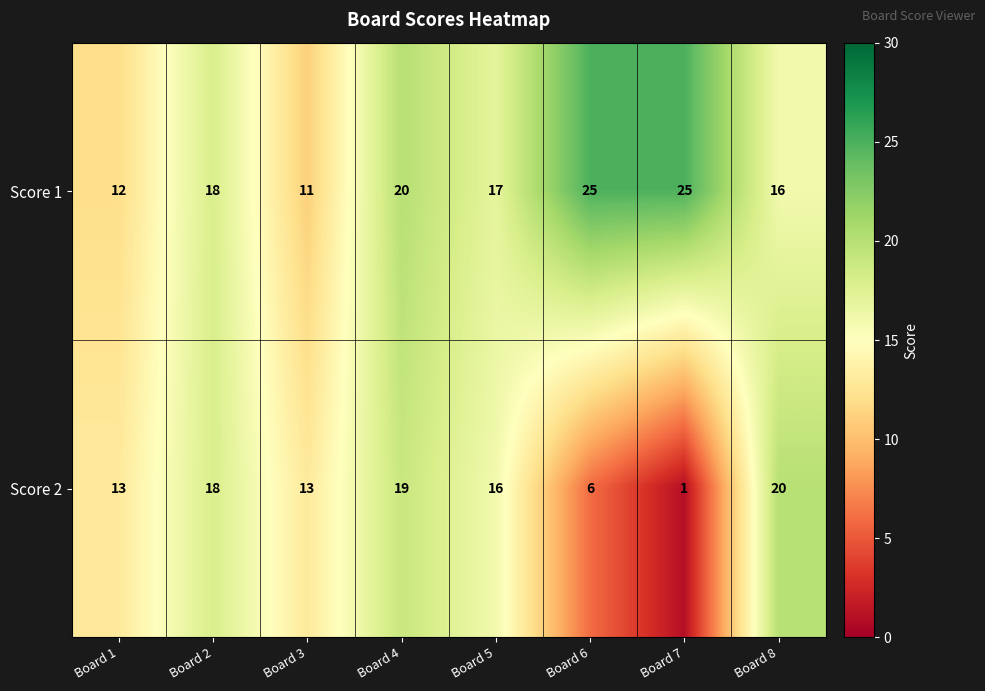

How many data points in Score 2 are less than 16?

4